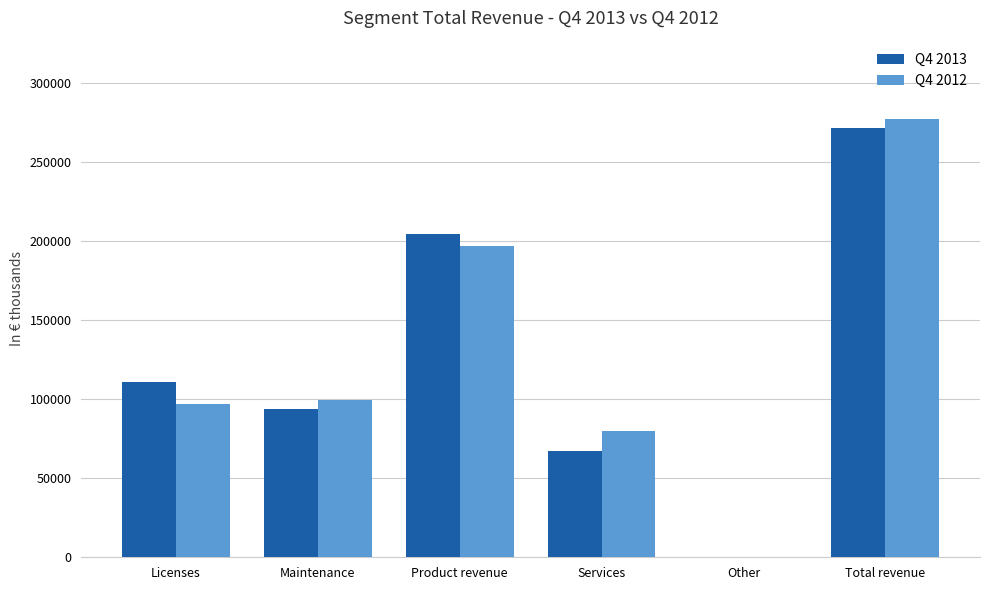

At which category is the sum across all series the highest?

Total revenue